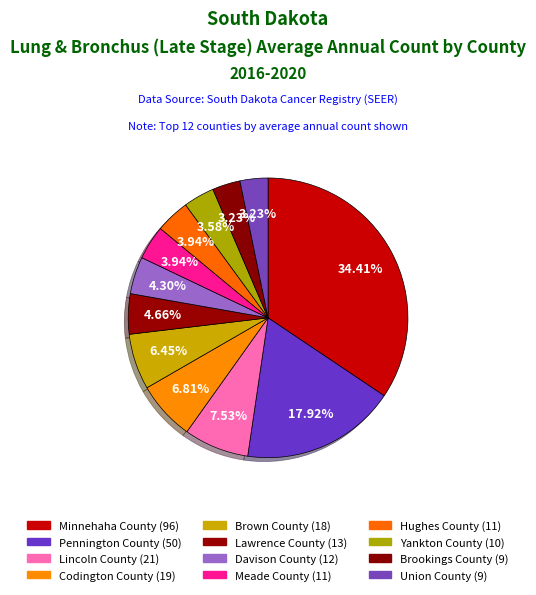

Which slice is the smallest?

Brookings County (9)